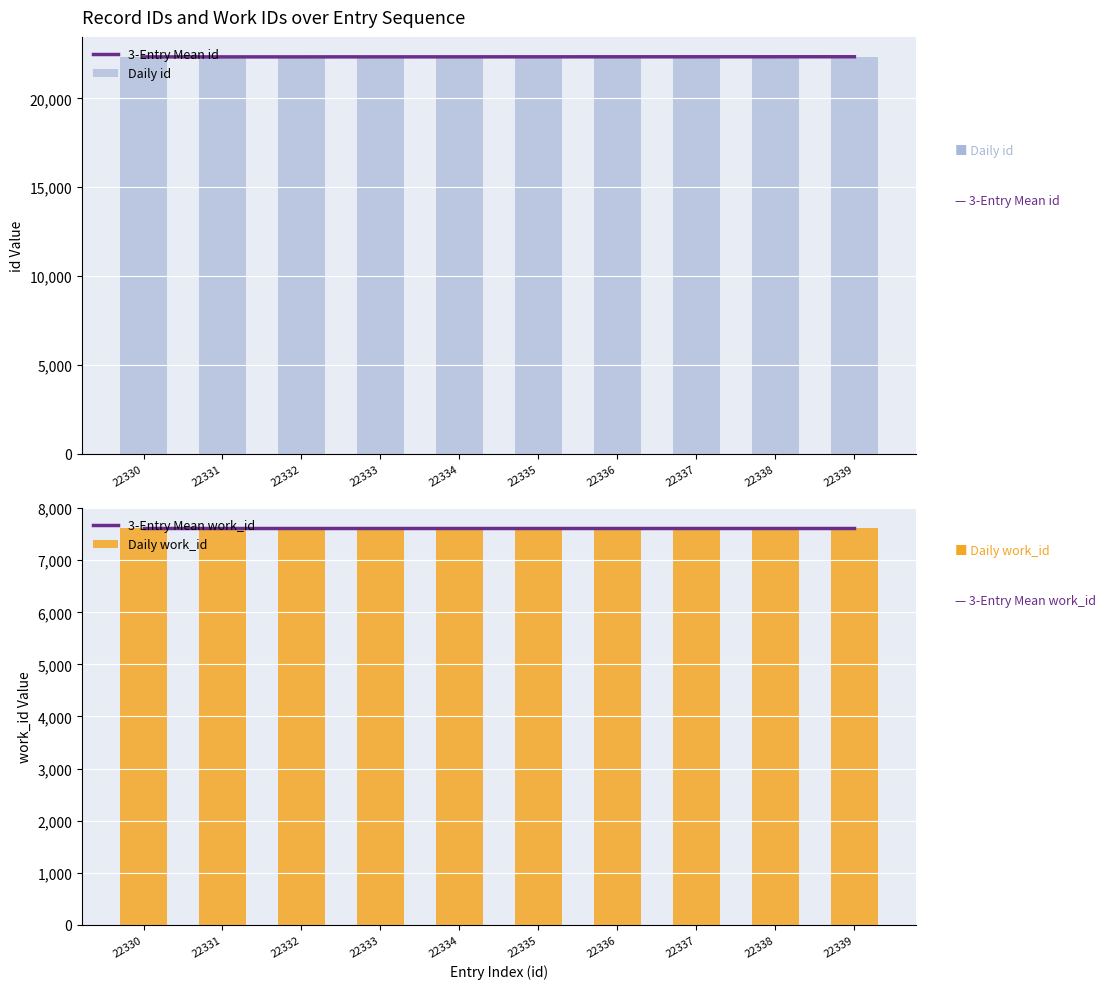

Between 22335 and 22337, which is larger?

22337